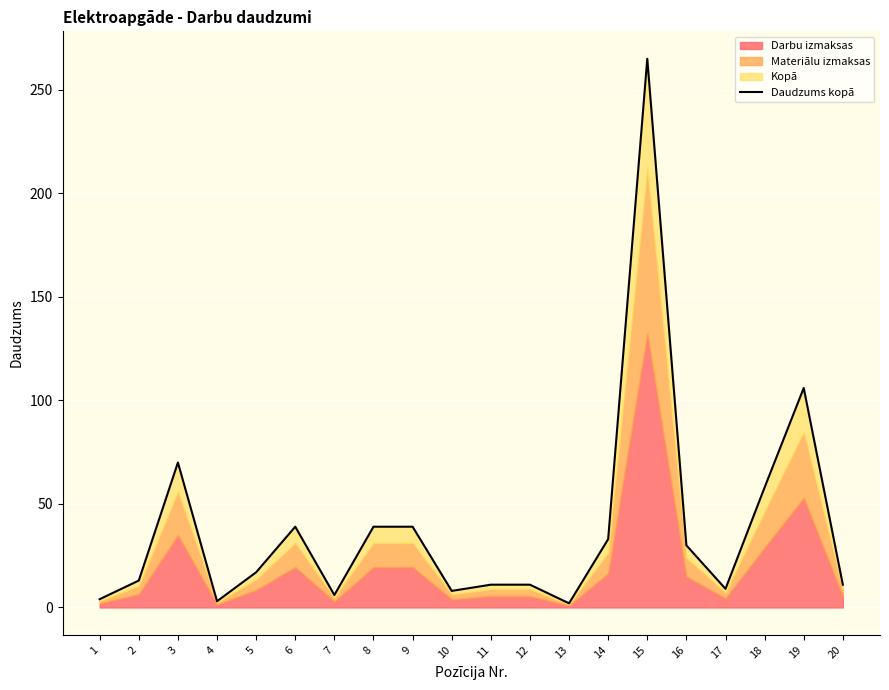

Which category has the highest value across all series?

15